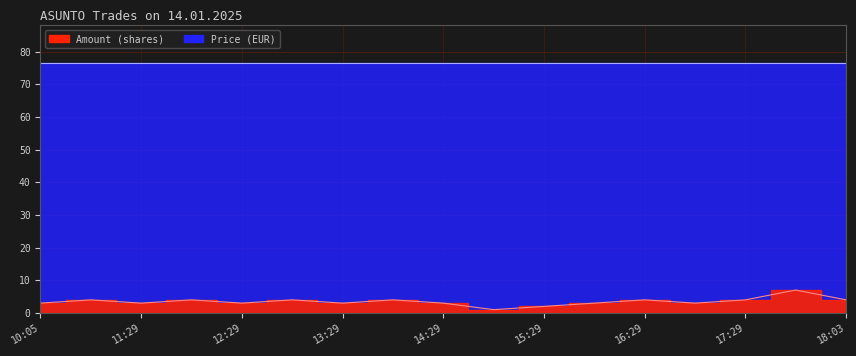

What is the value of the 11th point from the left?

2